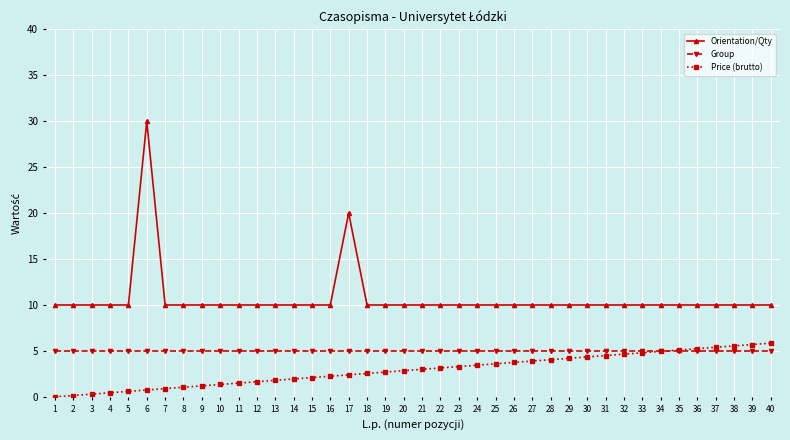

What is the lowest value of the Group series?

5.0